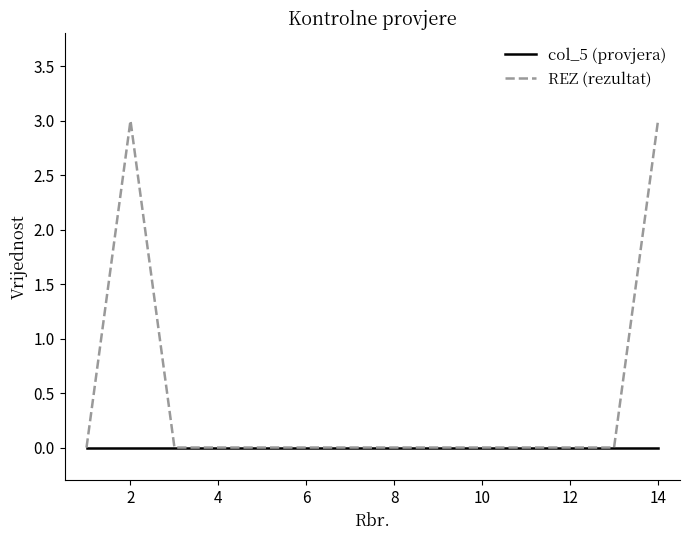

List the series in order of their peak value, highest first.

REZ (rezultat), col_5 (provjera)